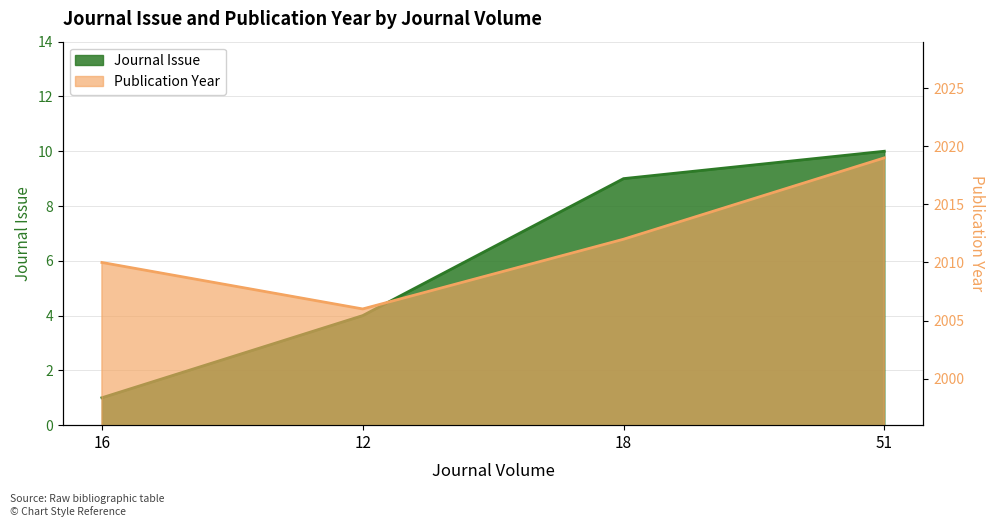

What is the difference between the second highest and minimum values in the Publication Year series?

6